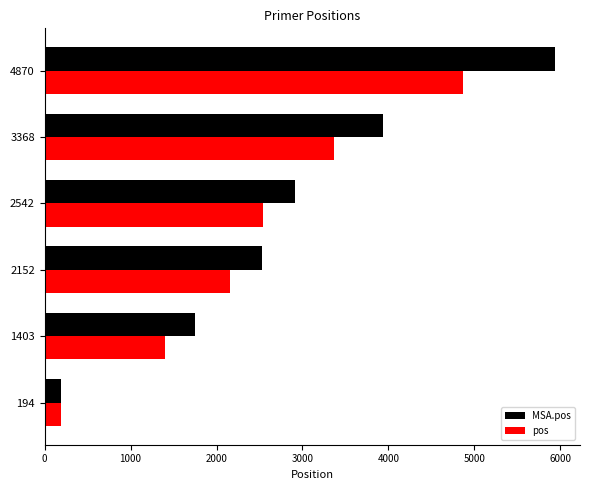

At which category is the sum across all series the highest?

4870